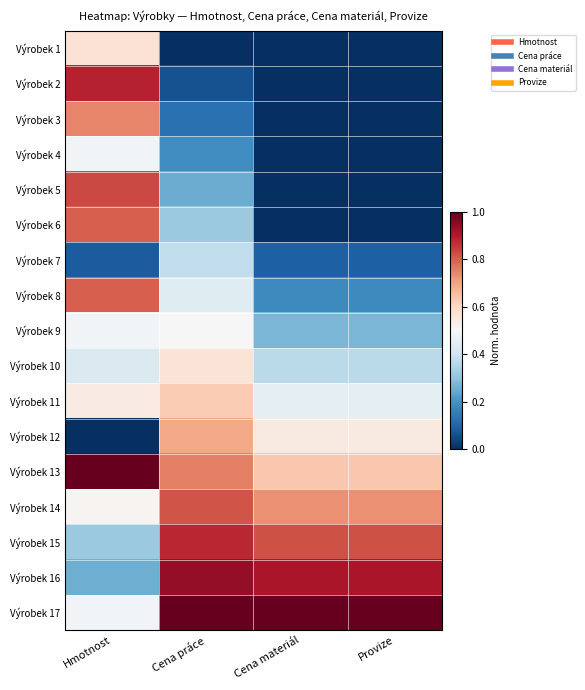

How many categories are shown in the chart?

4